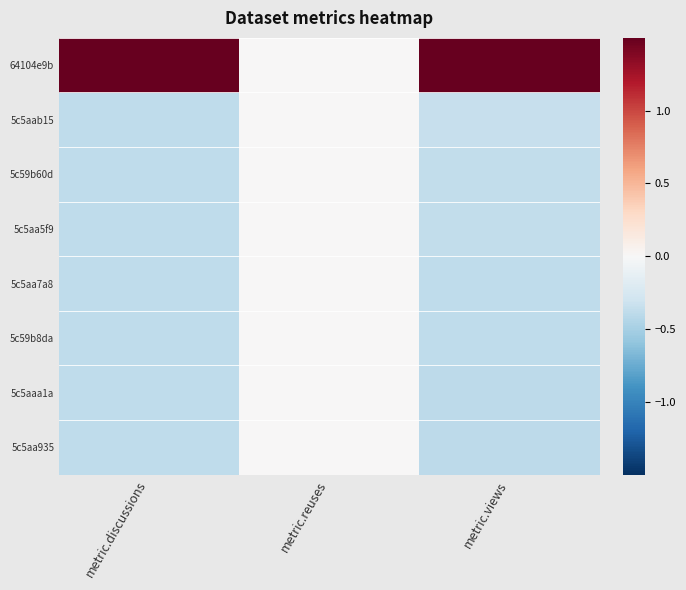

Which category has the highest value across all series?

metric.discussions